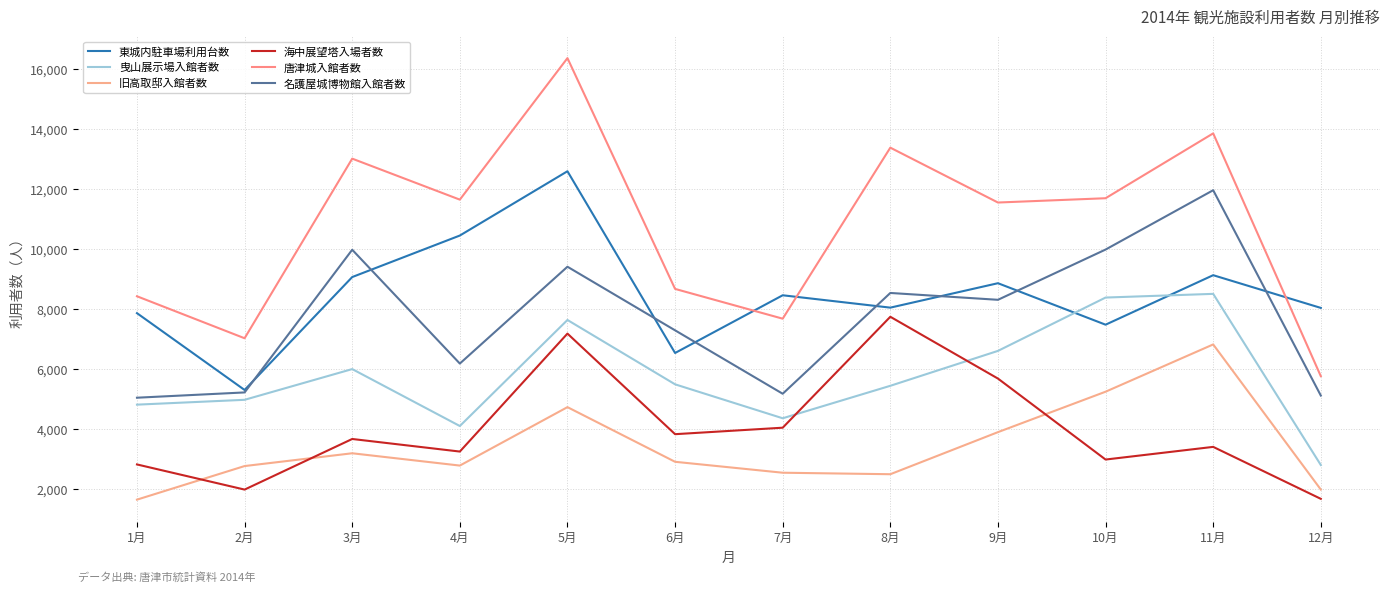

Which series has the widest spread of values?

唐津城入館者数